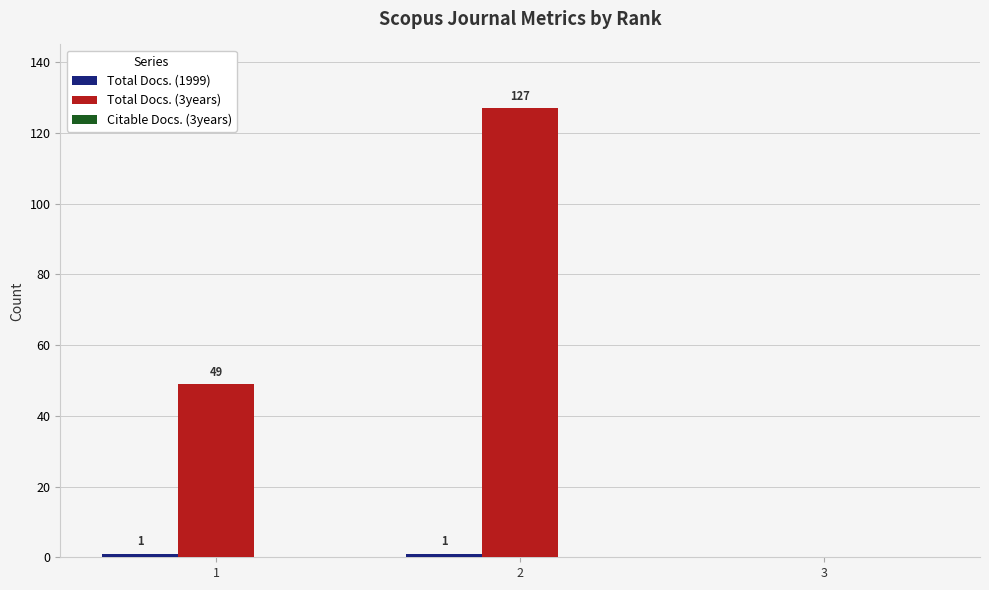

Which series changed the most between 1 and 2?

Total Docs. (3years)